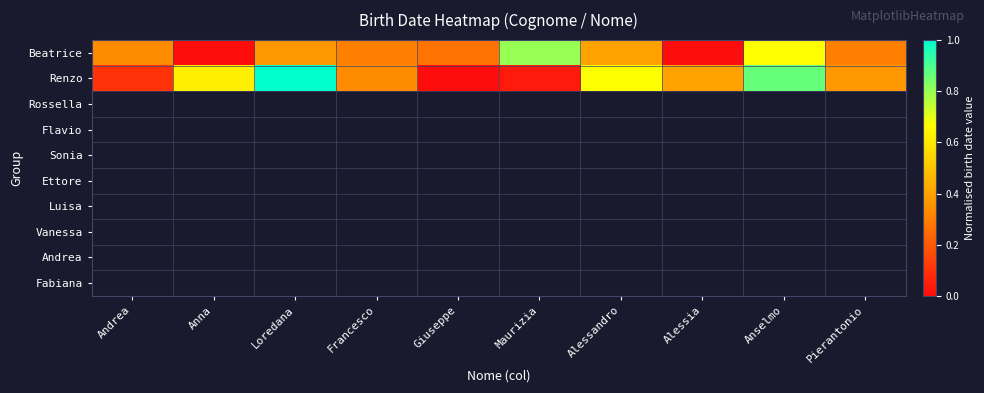

Count the number of data series in this chart.

2